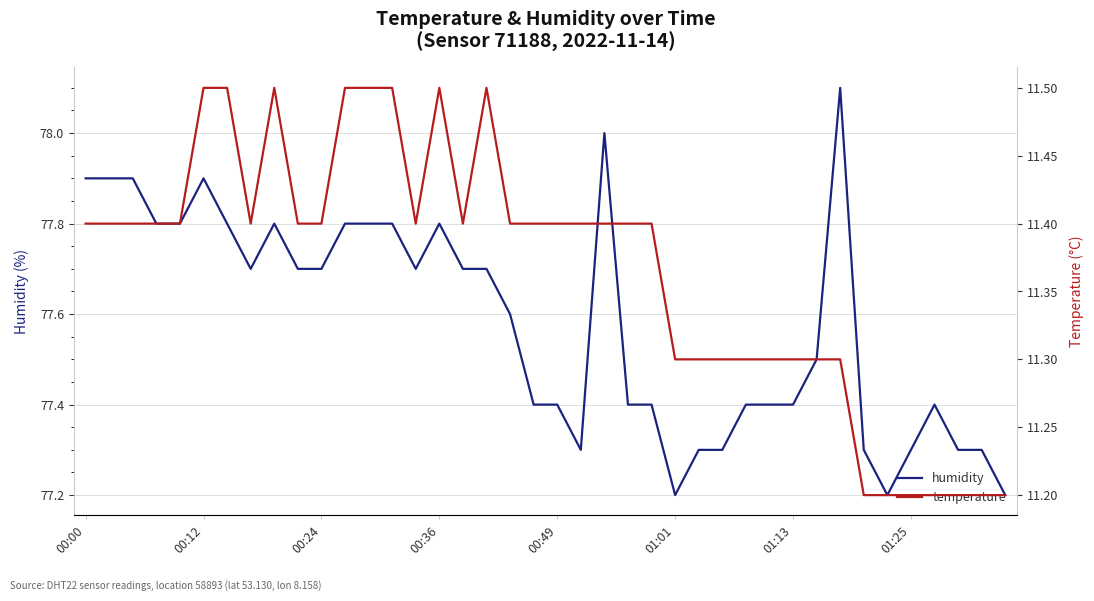

True or false: humidity has a value of 130.2 at 00:49.

False